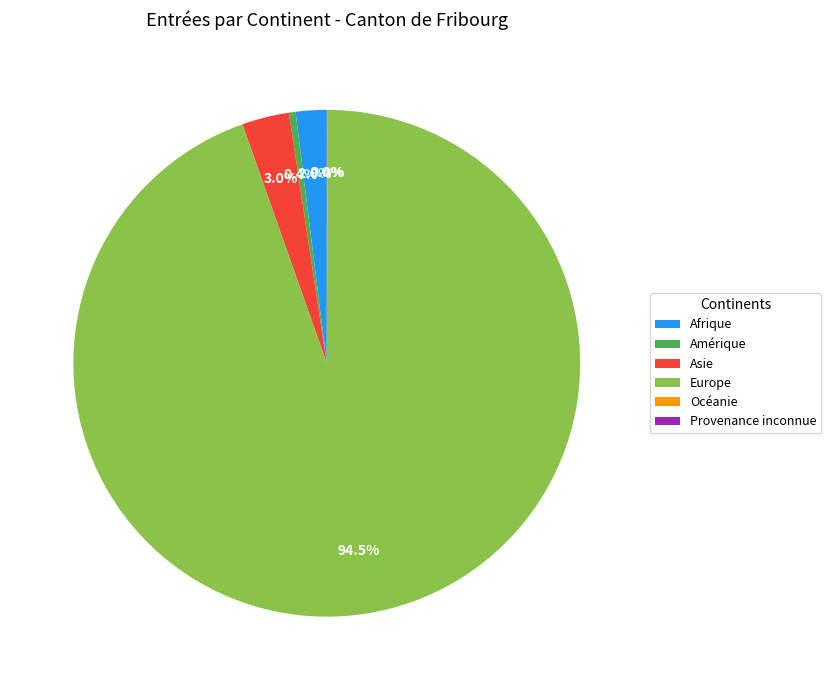

Does Amérique account for over 50% of the chart?

No